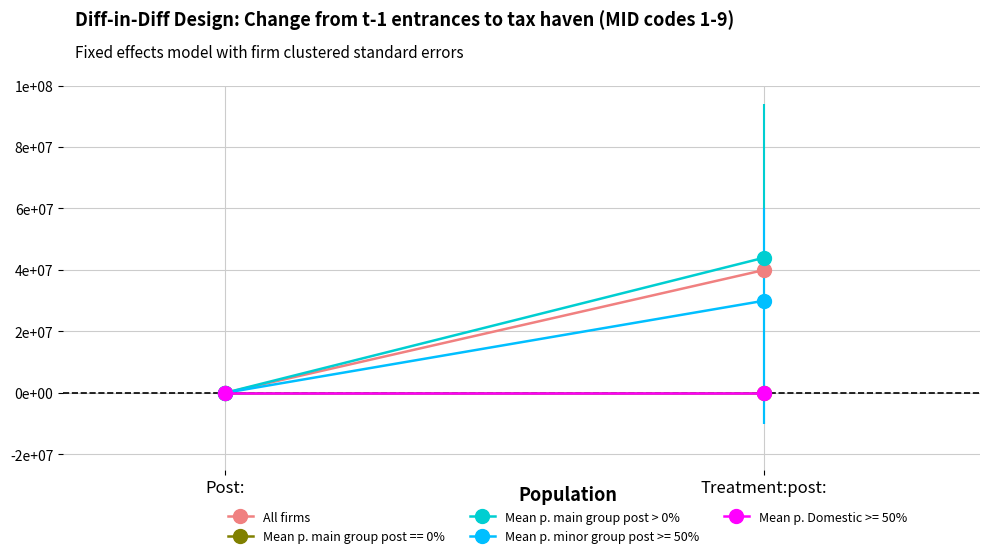

Which label corresponds to the largest value in the chart?

Treatment:post: